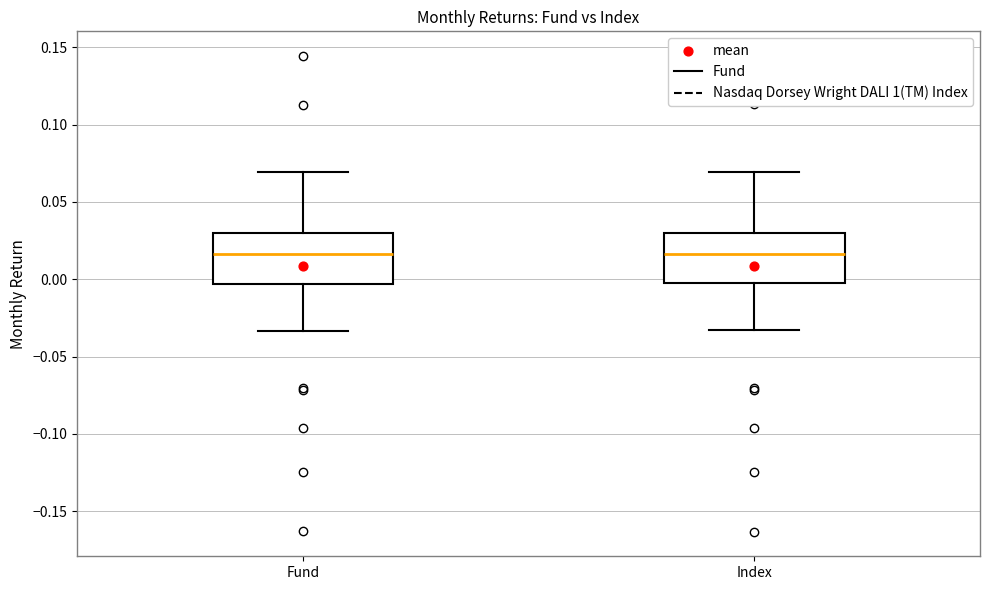

Where does the median line of the box for Fund sit on the y-axis? The values are not printed on the chart, so give them approximately, as read against the axis.

0.015